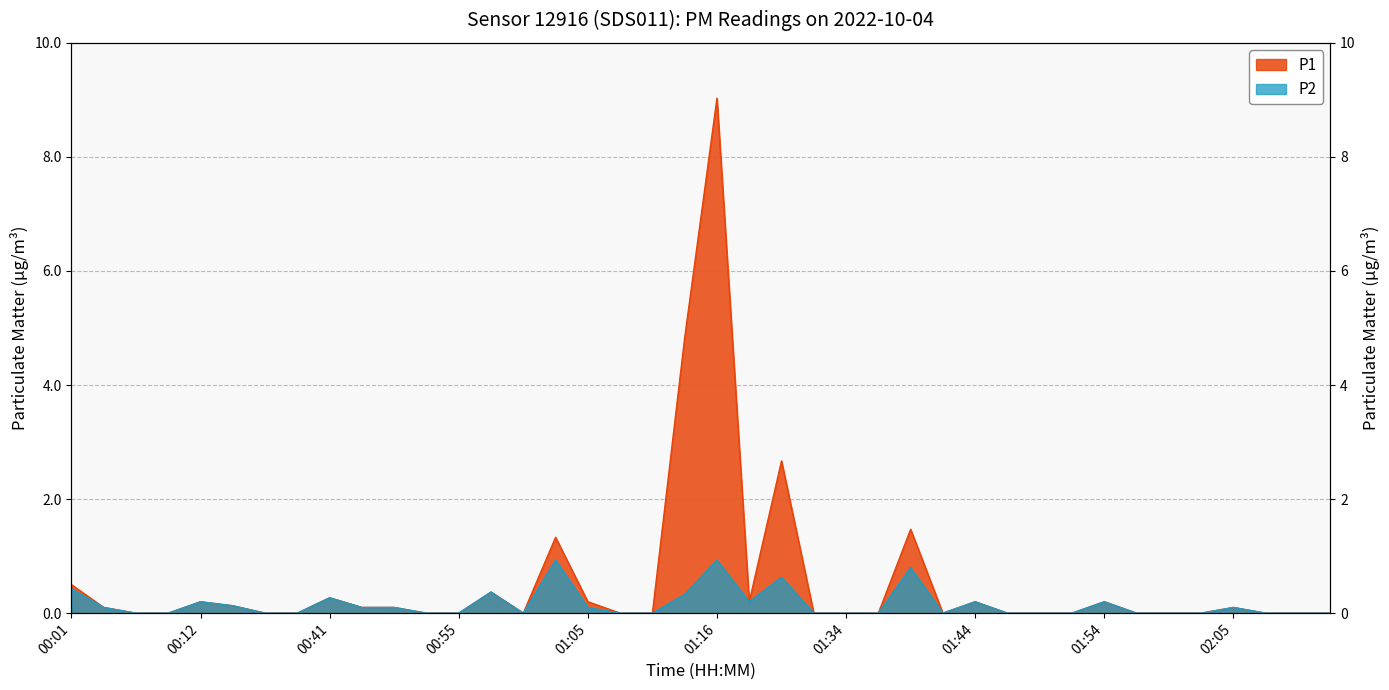

True or false: P1 and P2 intersect in this chart.

False